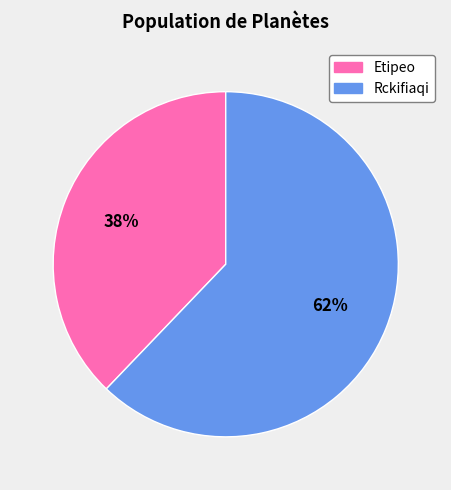

Approximately how many times larger is the value at Rckifiaqi compared to Etipeo?

1.6